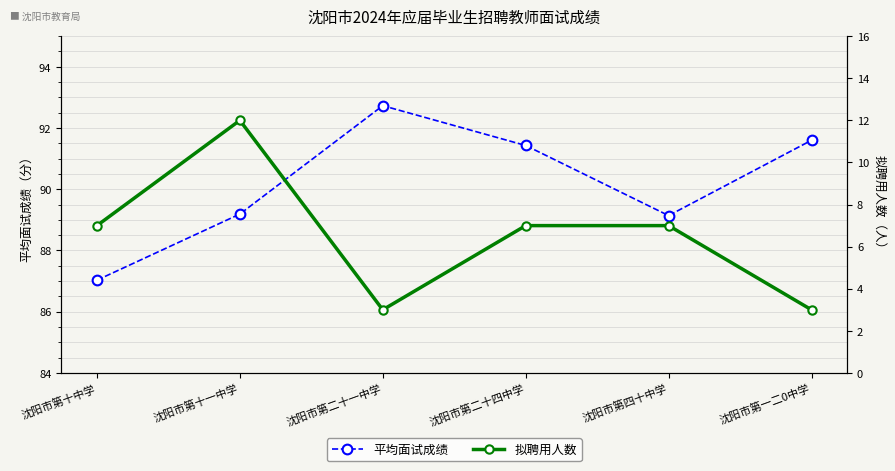

Reading left to right, what are all the values shown in this chart?

平均面试成绩: 87.0	89.2	92.7	91.4	89.1	91.6
拟聘用人数: 7.0	12.0	3.0	7.0	7.0	3.0